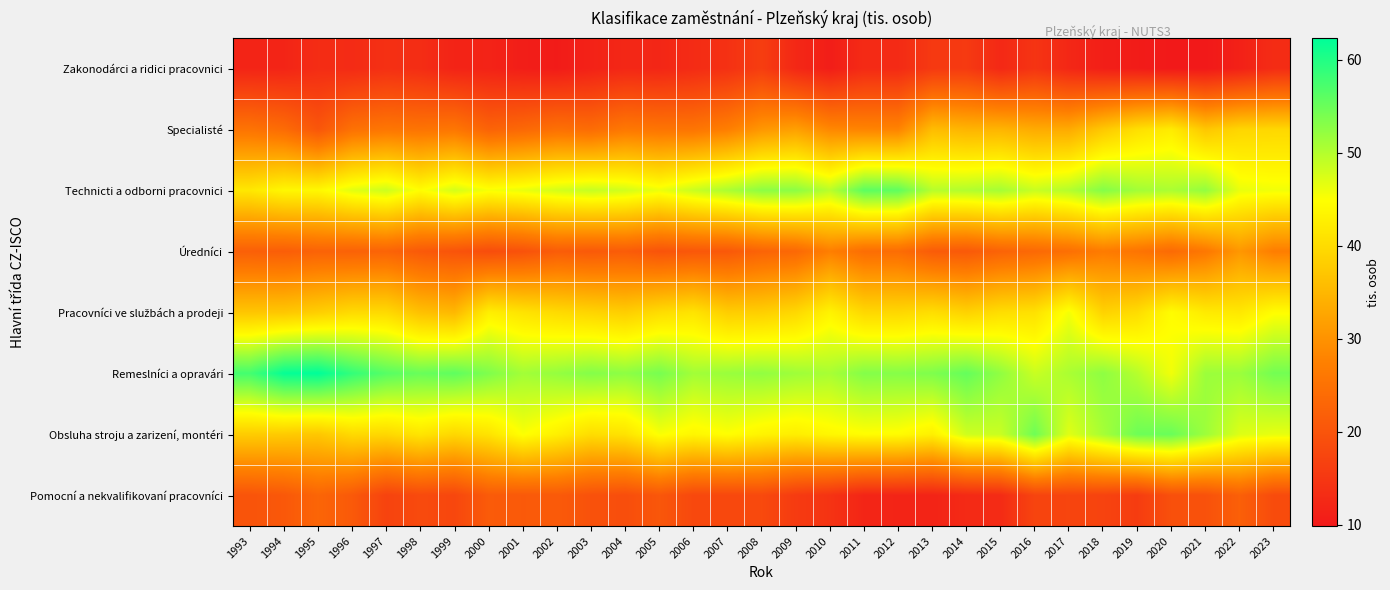

At which category is the sum across all series the highest?

2020